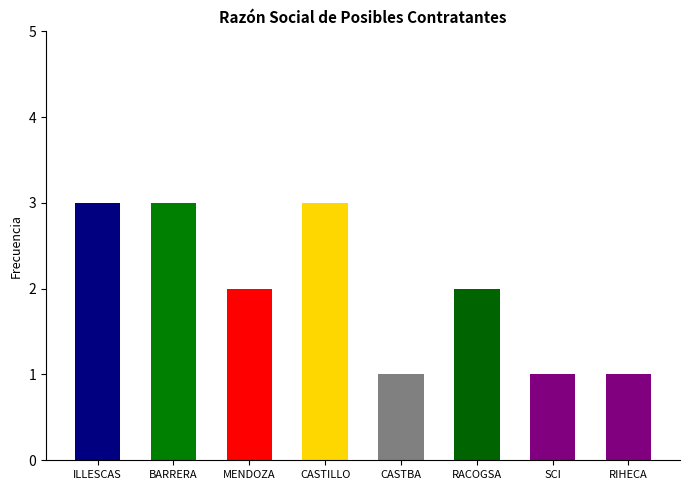

What is the sum of all values?

16